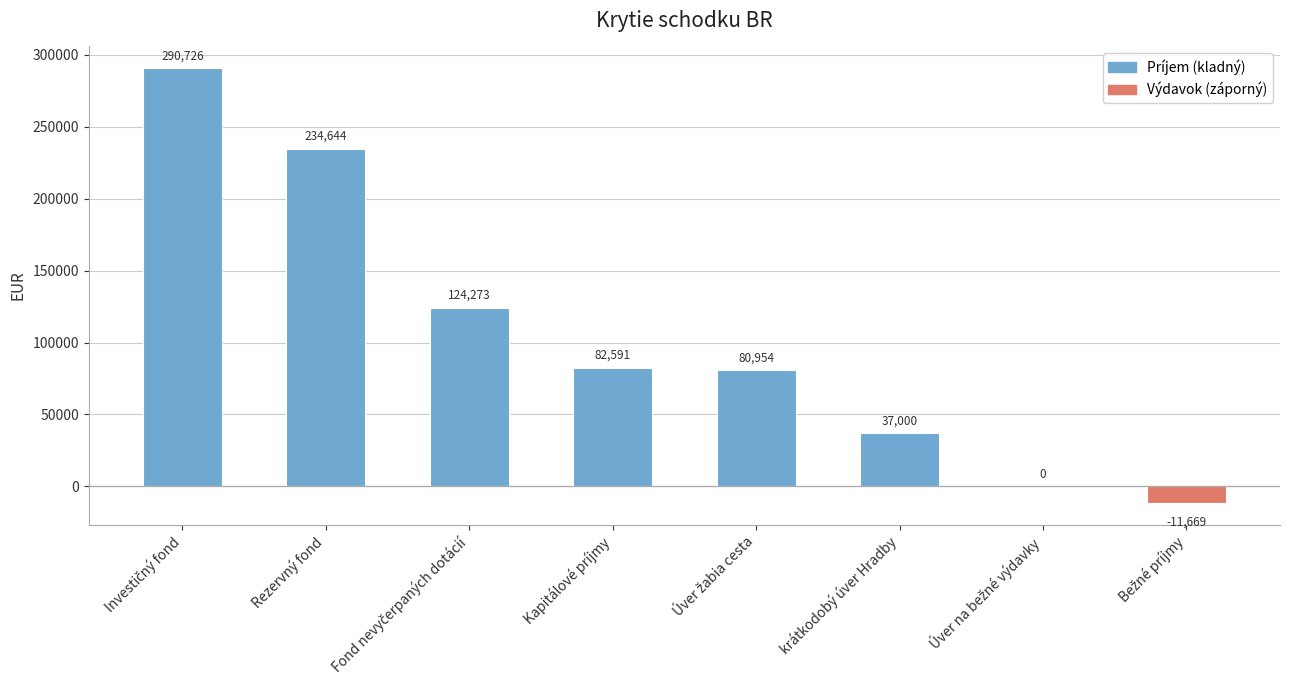

What is the maximum value shown in the chart?

290726